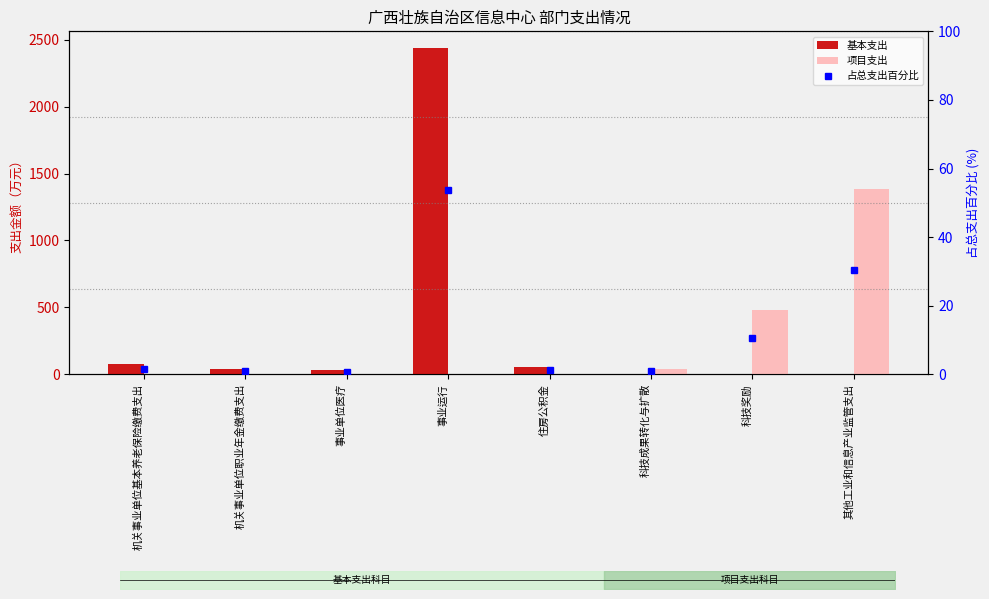

List the labels in order of 基本支出 value, smallest first.

科技成果转化与扩散, 科技奖励, 其他工业和信息产业监管支出, 事业单位医疗, 机关事业单位职业年金缴费支出, 住房公积金, 机关事业单位基本养老保险缴费支出, 事业运行